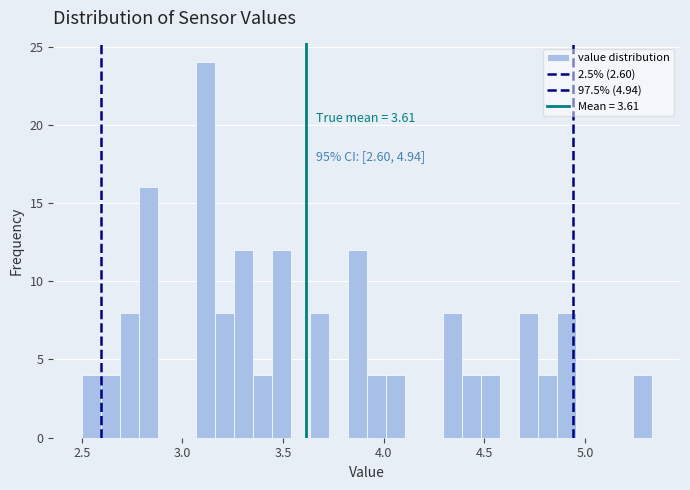

Read against the x-axis, roughly where is the centre of the tallest bar?

3.10